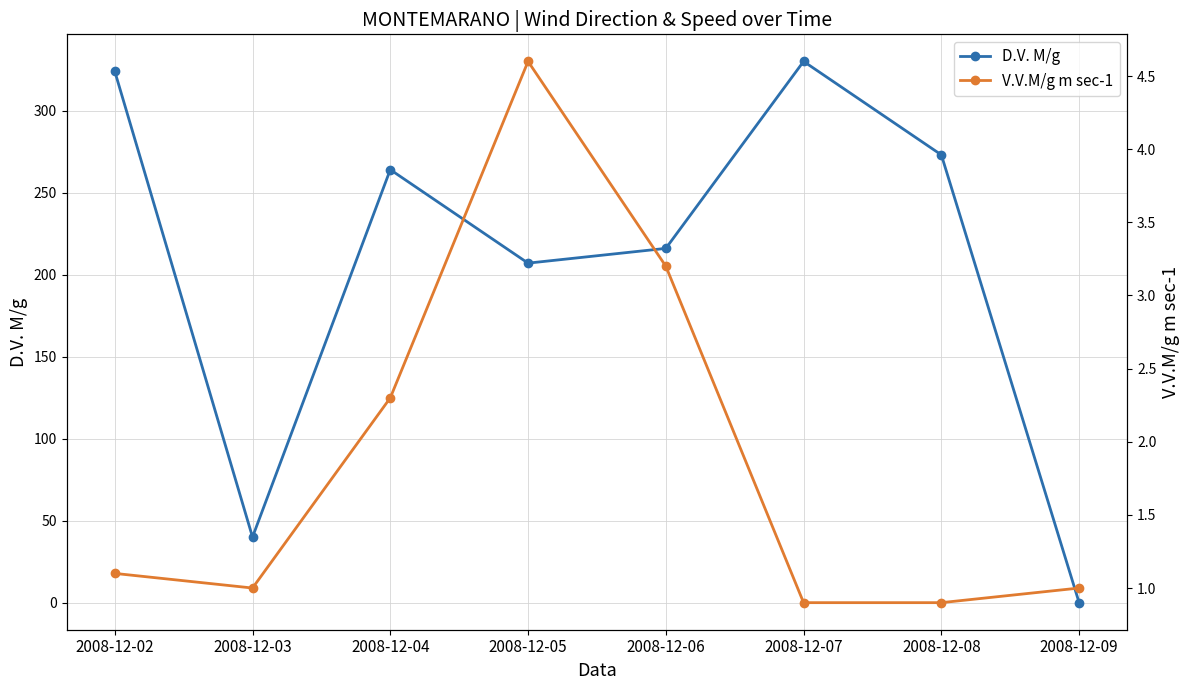

True or false: V.V.M/g m sec-1 has more than 1 interior local peaks.

False